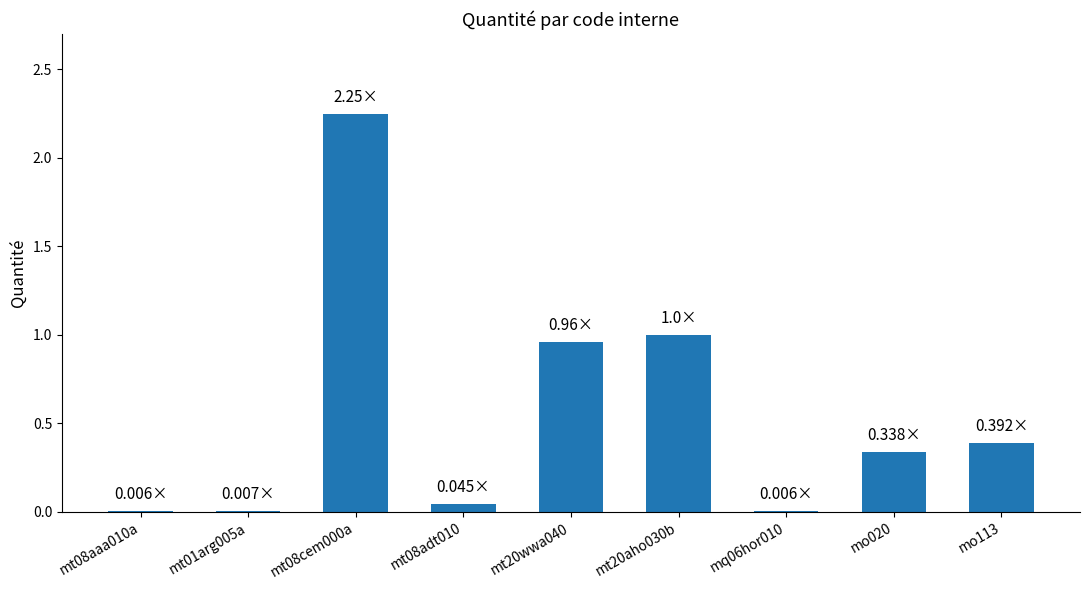

What is the sum of all values?

5.0